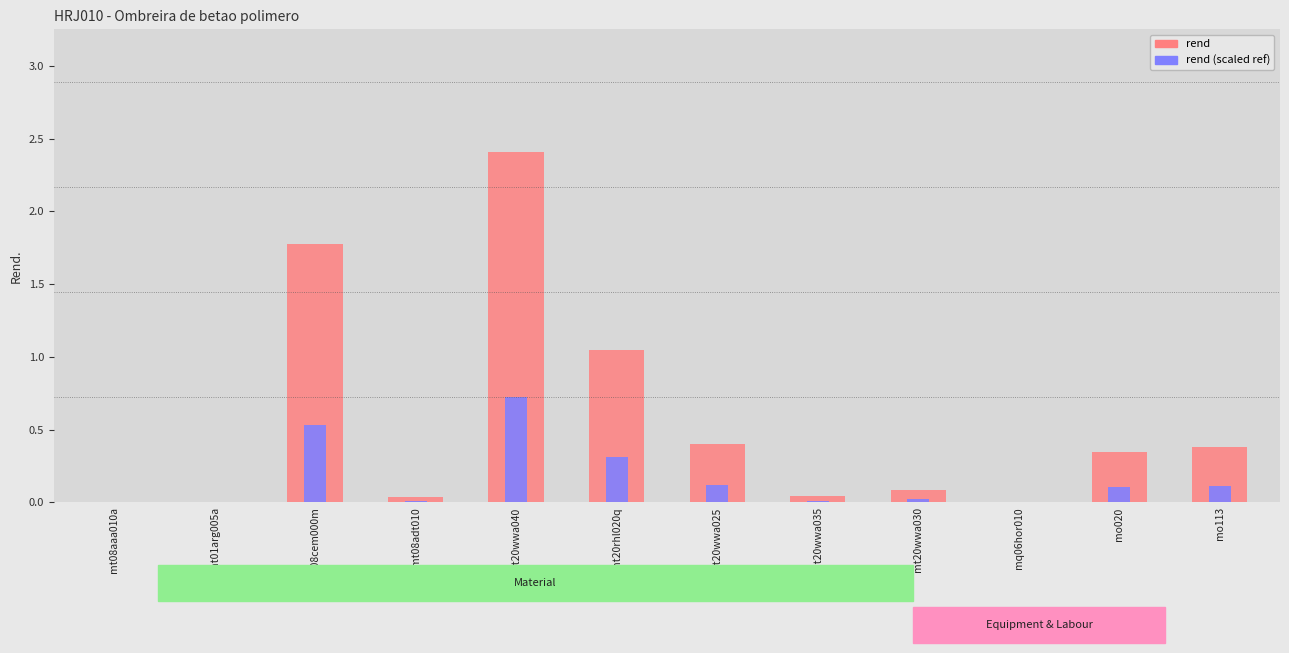

Rank the series at mt20wwa035 from lowest to highest value.

rend (scaled), rend